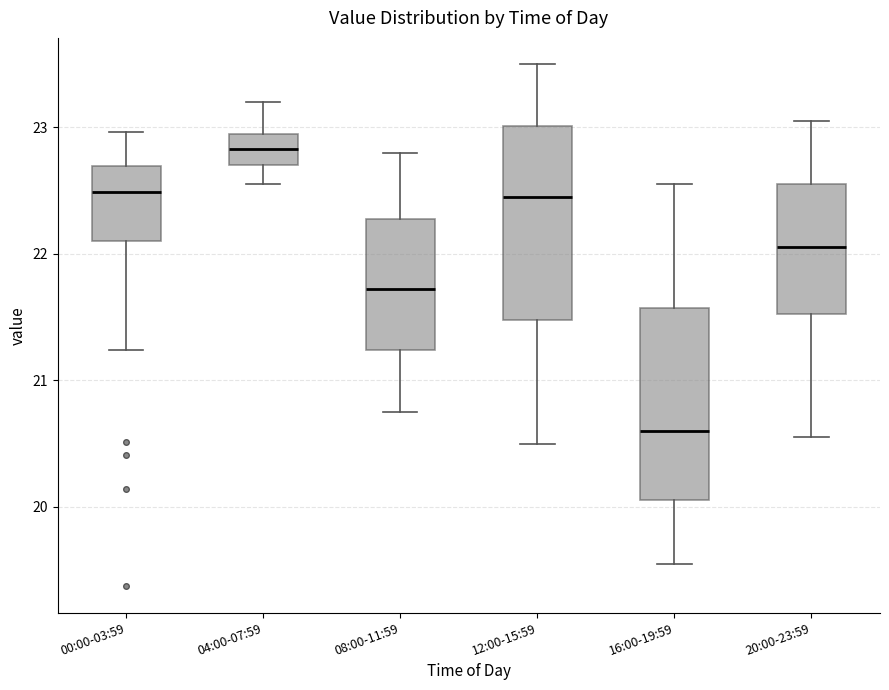

Reading left to right, transcribe this box plot: for each box, give where its median line is, the range the box spans, and where its two whiskers end, as read against the y-axis. The values are not printed on the chart, so give them approximately, as read against the axis.

00:00-03:59: median 22.5, box 22.1 to 22.7, whiskers 21.2 to 23.0
04:00-07:59: median 22.8, box 22.7 to 23.0, whiskers 22.6 to 23.2
08:00-11:59: median 21.7, box 21.2 to 22.3, whiskers 20.8 to 22.8
12:00-15:59: median 22.5, box 21.5 to 23.0, whiskers 20.5 to 23.5
16:00-19:59: median 20.6, box 20.1 to 21.6, whiskers 19.6 to 22.6
20:00-23:59: median 22.1, box 21.5 to 22.6, whiskers 20.6 to 23.1